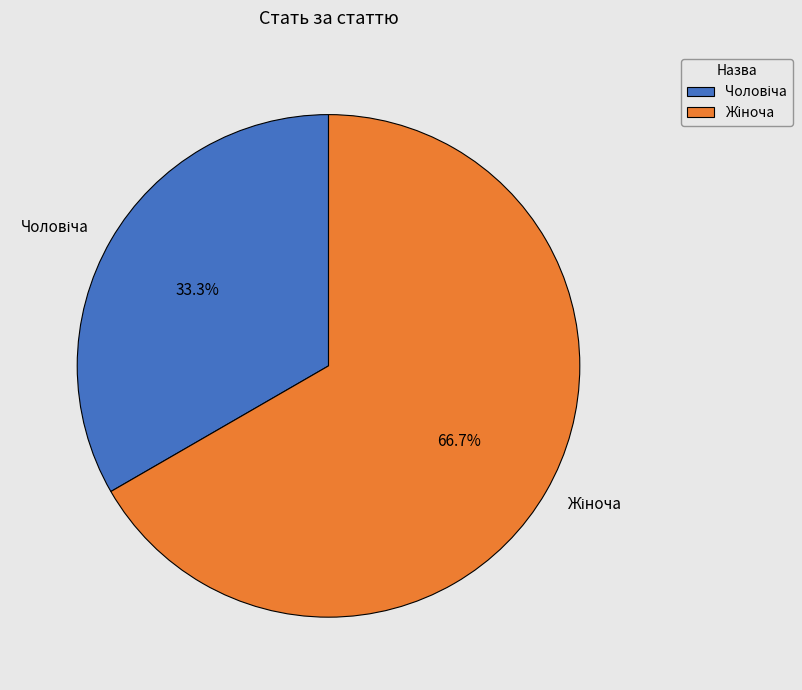

Is there any slice that represents more than half of the pie?

Yes